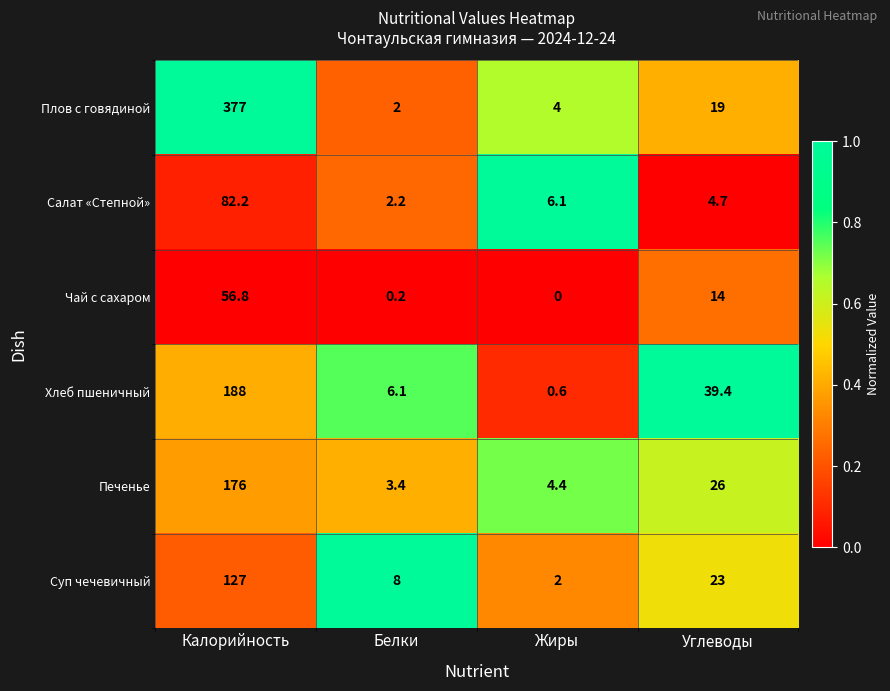

What is the spread (max minus min) of values at Жиры?

6.1